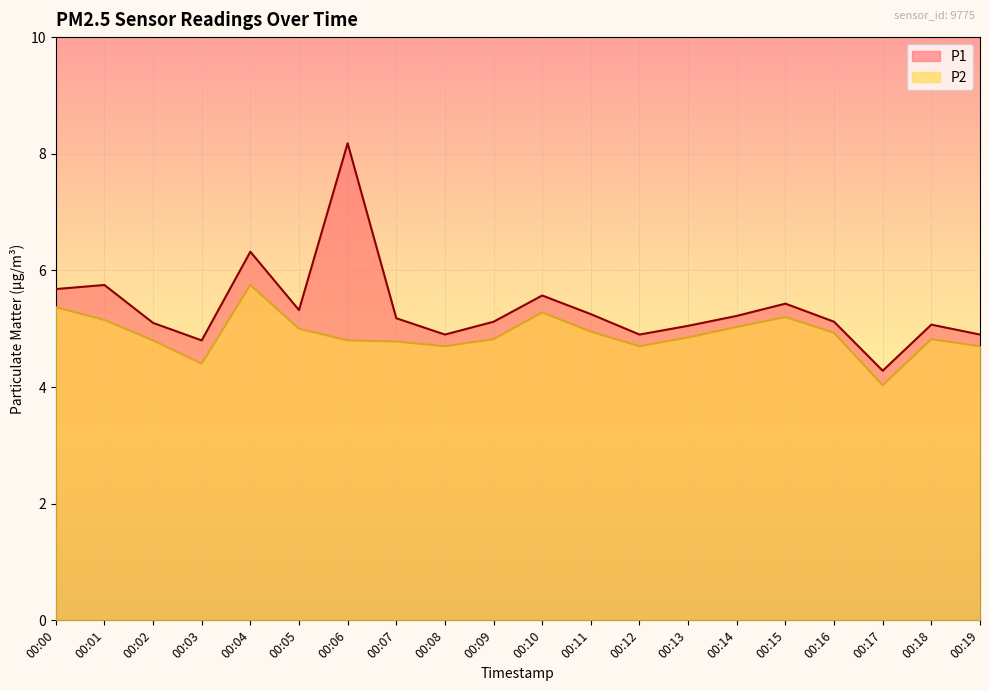

How many lines are shown in the chart?

2